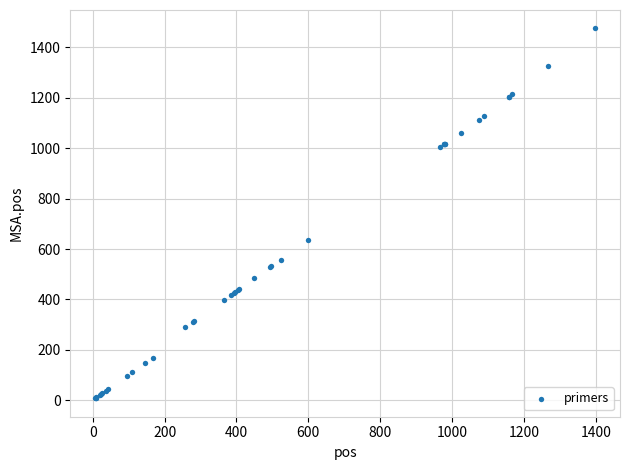

What Y value in the scatter plot is closest to 741?

634